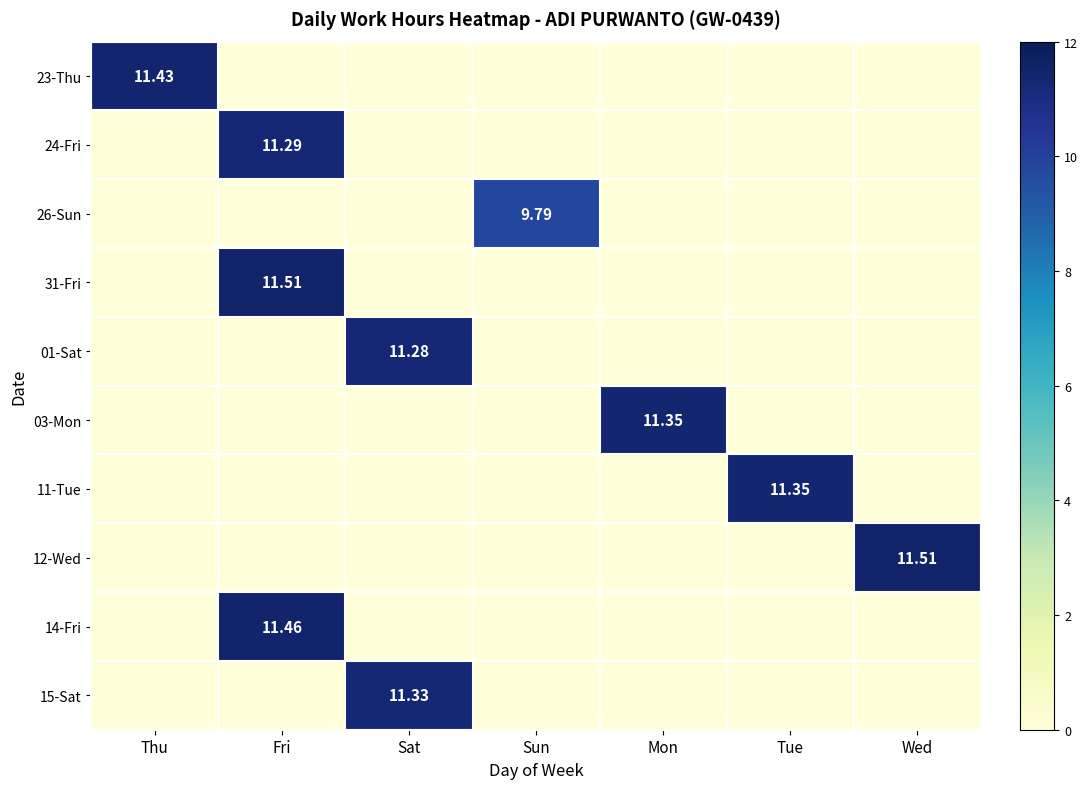

Which label corresponds to the largest value in the chart?

Fri